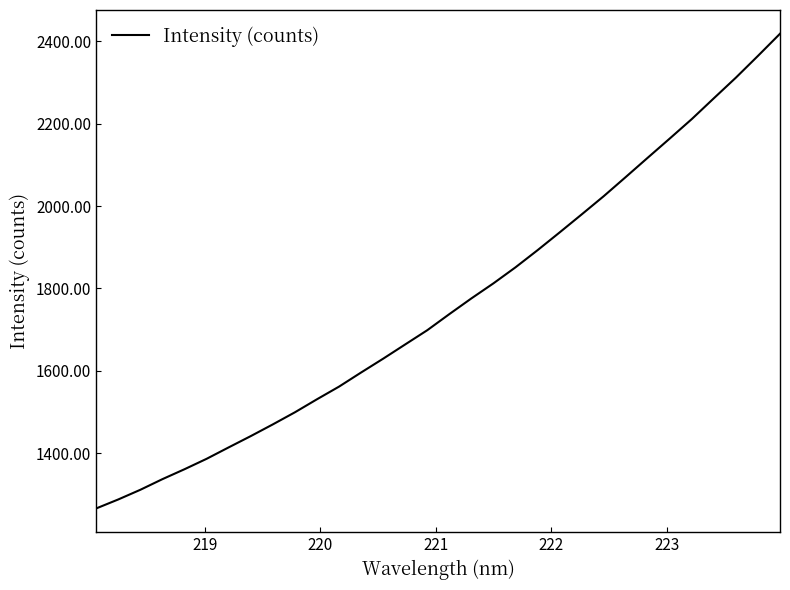

What is the maximum value shown in the chart?

2418.0